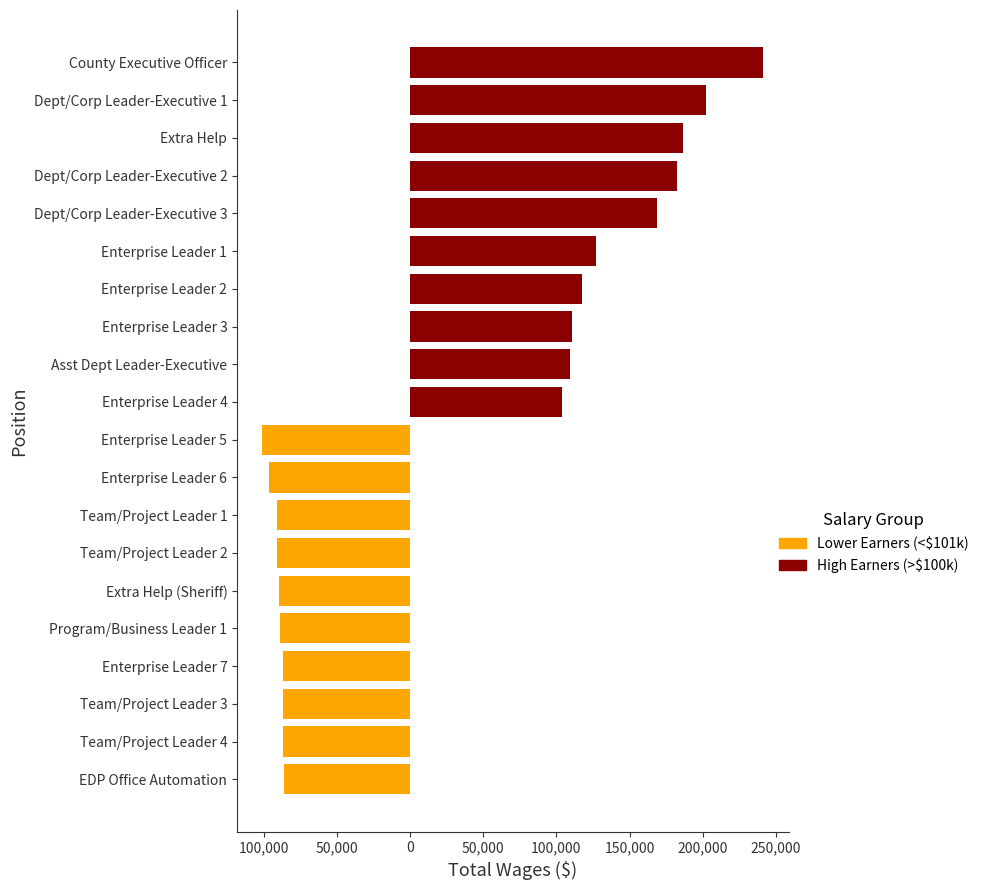

What is the sum of all High Earners (>$100k) values?

1550757